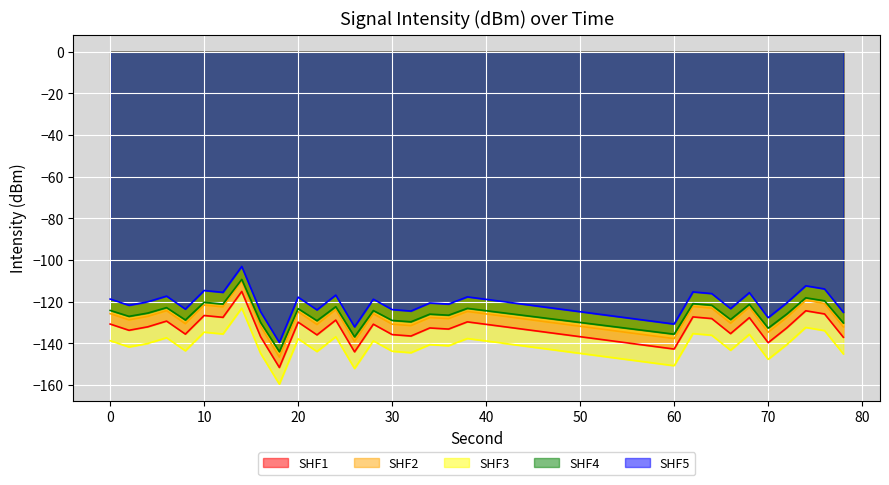

True or false: SHF2 and SHF1 cross at least once.

False